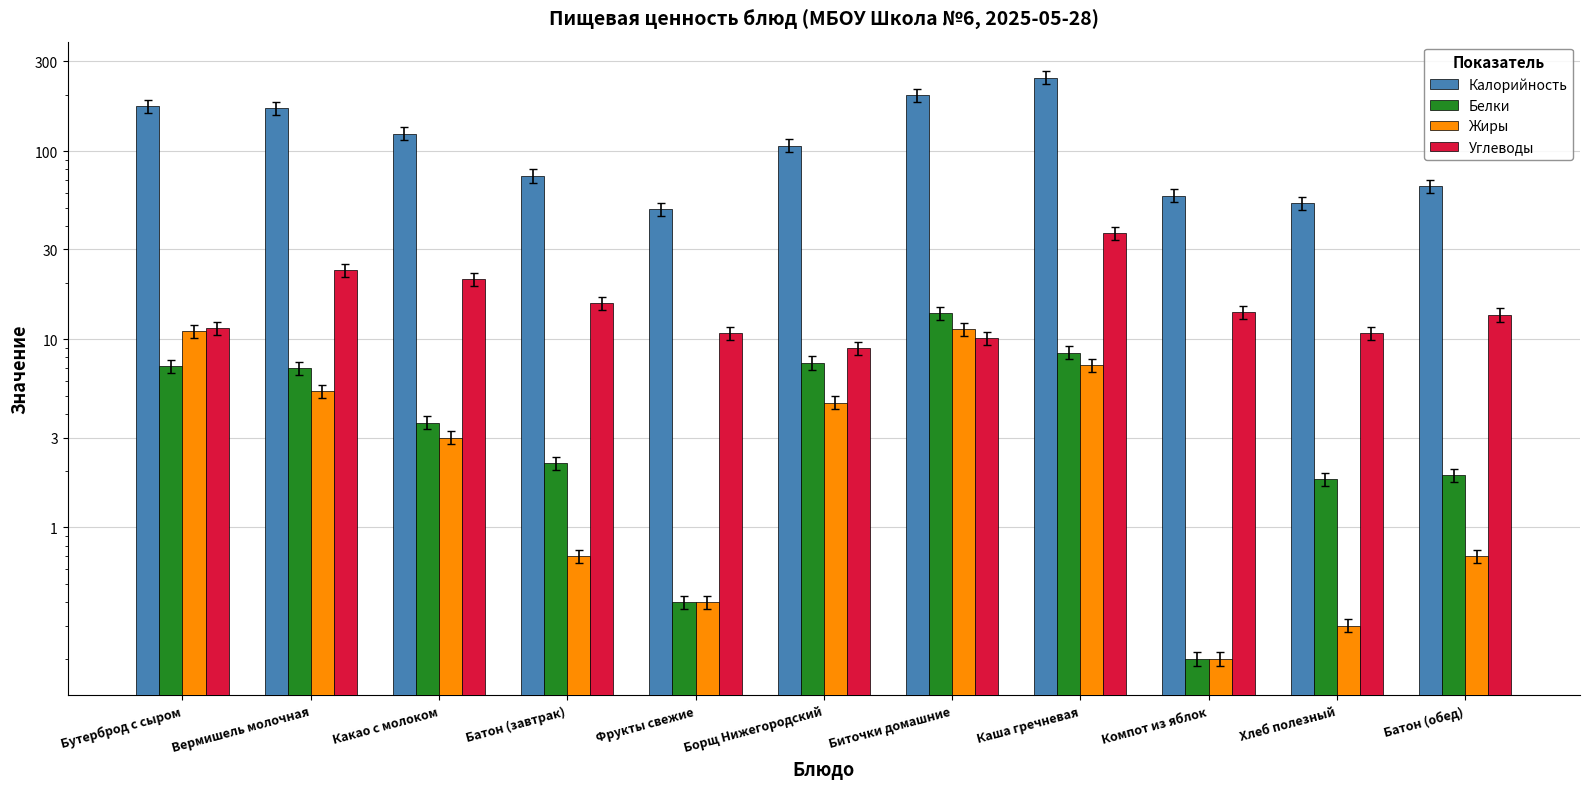

Does the chart contain stacked bars?

No